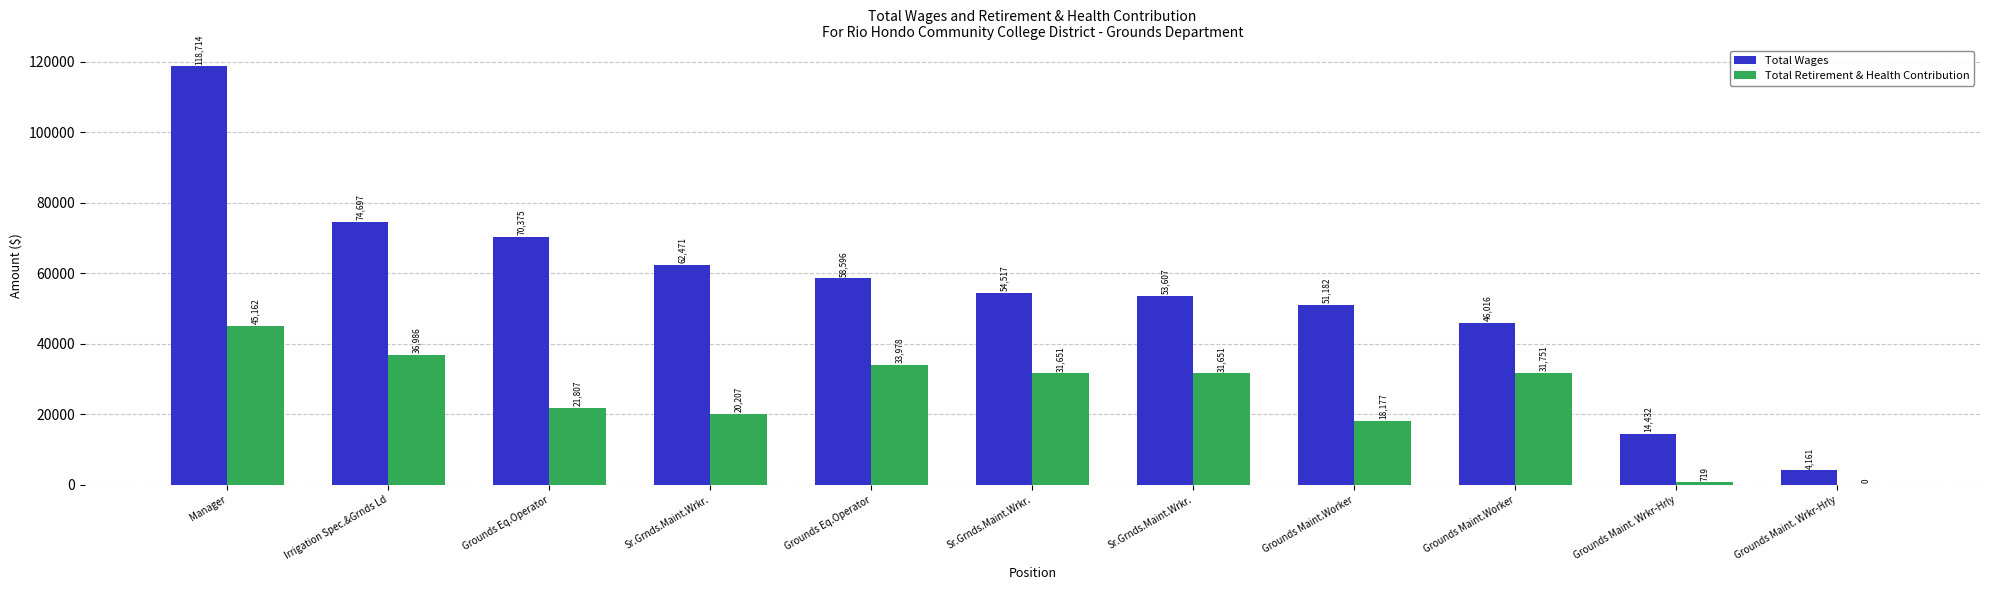

Rank the series by their maximum value, from highest to lowest.

Total Wages, Total Retirement & Health Contribution